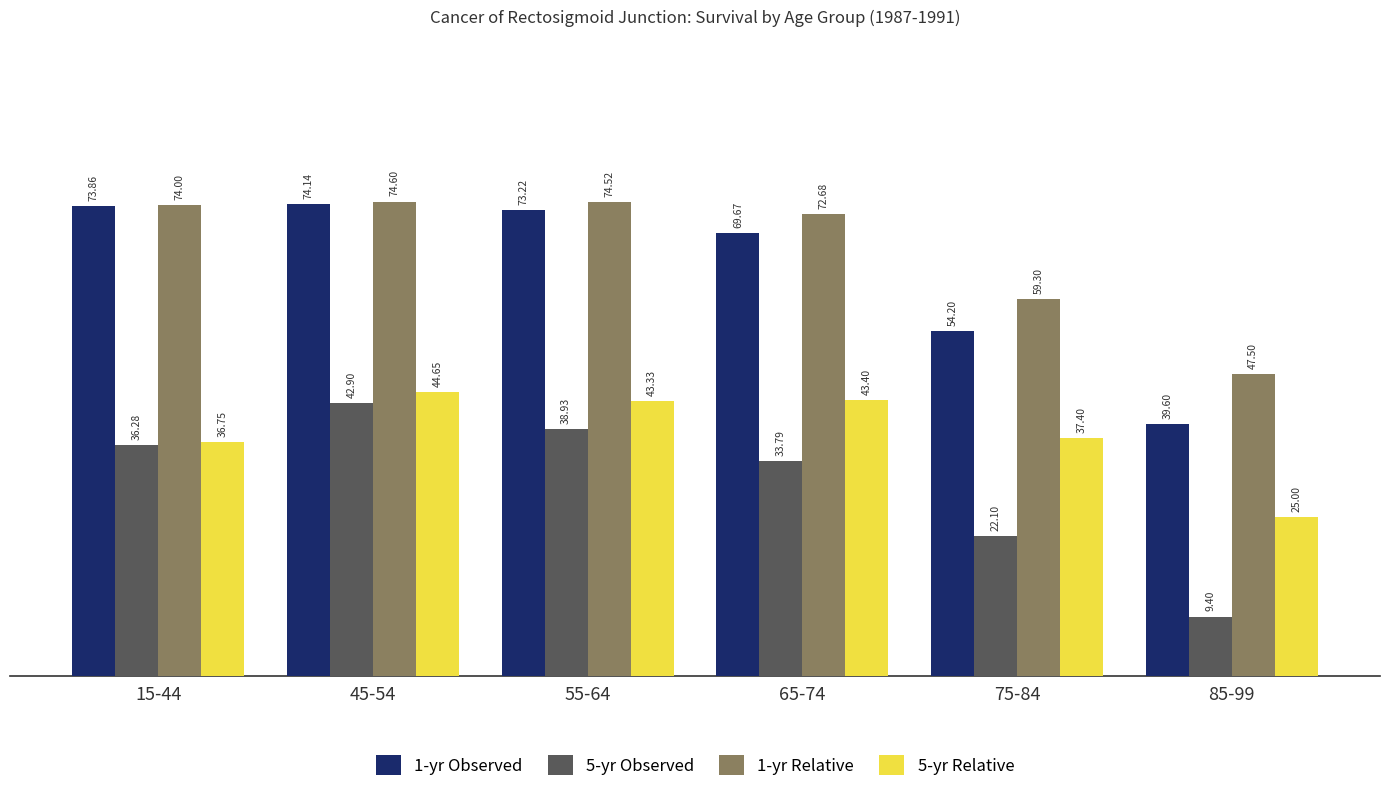

How many bars are there in total?

24